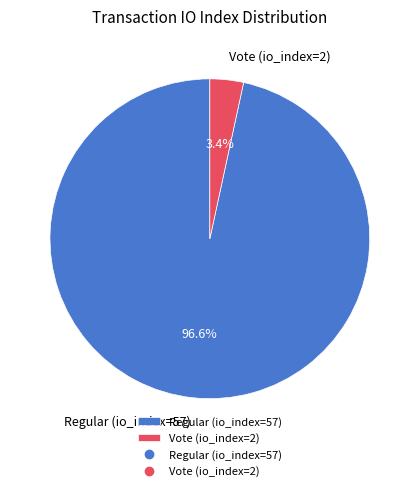

What percentage is the Vote (io_index=2) slice, to the nearest percent?

3%